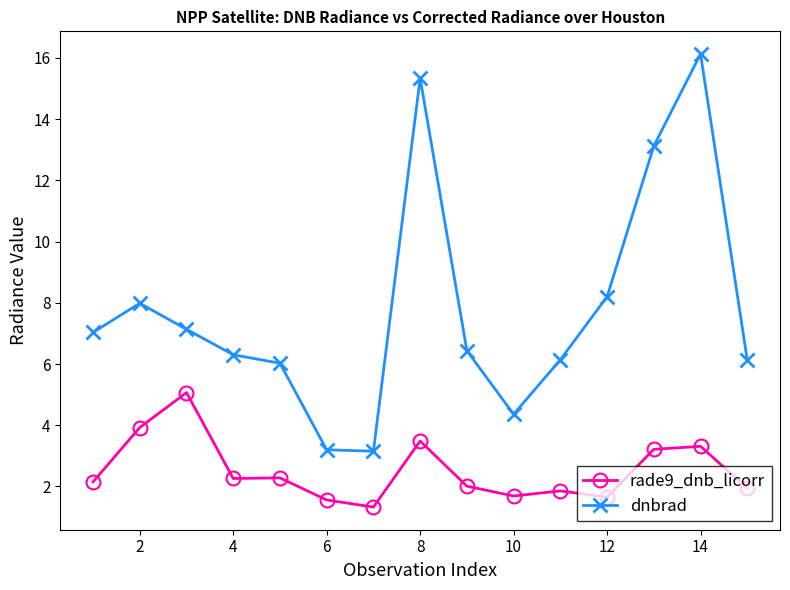

What is the minimum value for dnbrad?

3.2